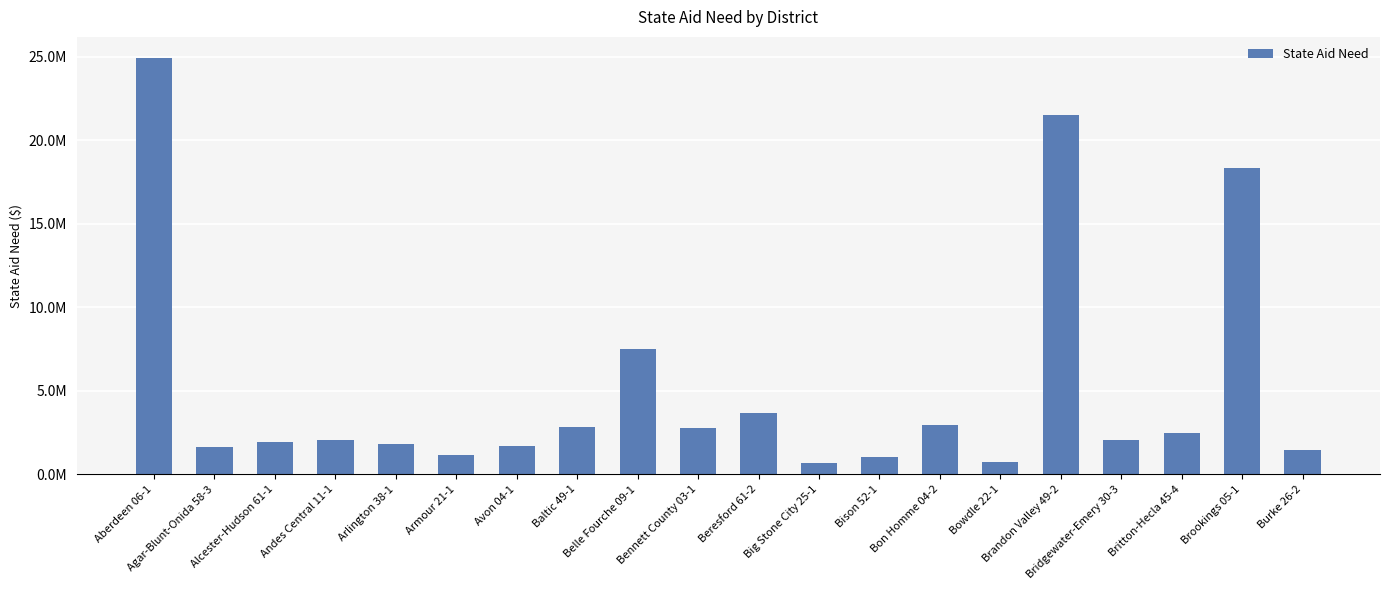

What is the difference between the maximum and minimum values?

24300965.6